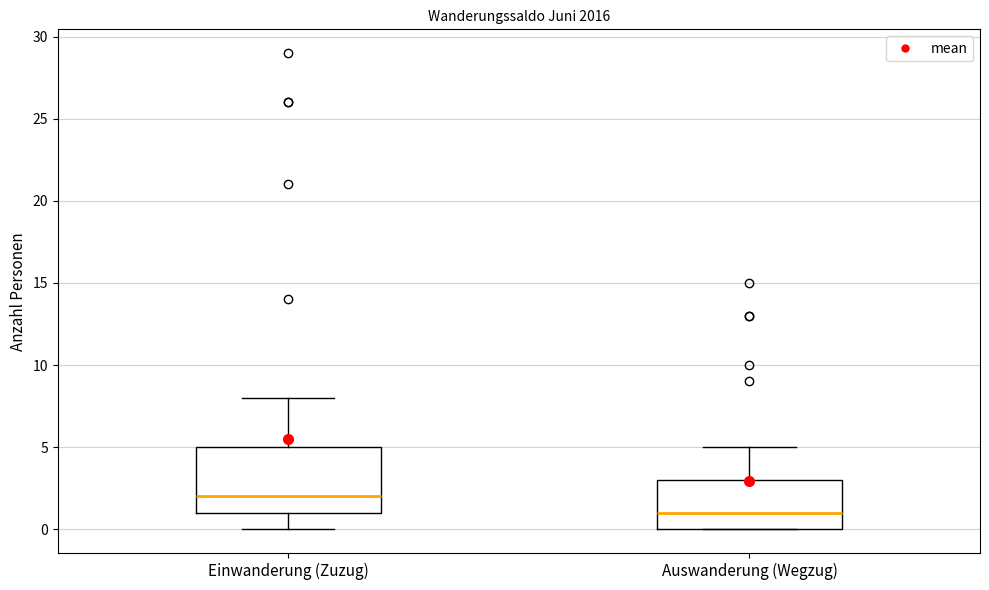

Reading left to right, transcribe this box plot: for each box, give where its median line is, the range the box spans, and where its two whiskers end, as read against the y-axis. The values are not printed on the chart, so give them approximately, as read against the axis.

Einwanderung (Zuzug): median 2, box 1 to 5, whiskers 0 to 8
Auswanderung (Wegzug): median 1, box 0 to 3, whiskers 0 to 5